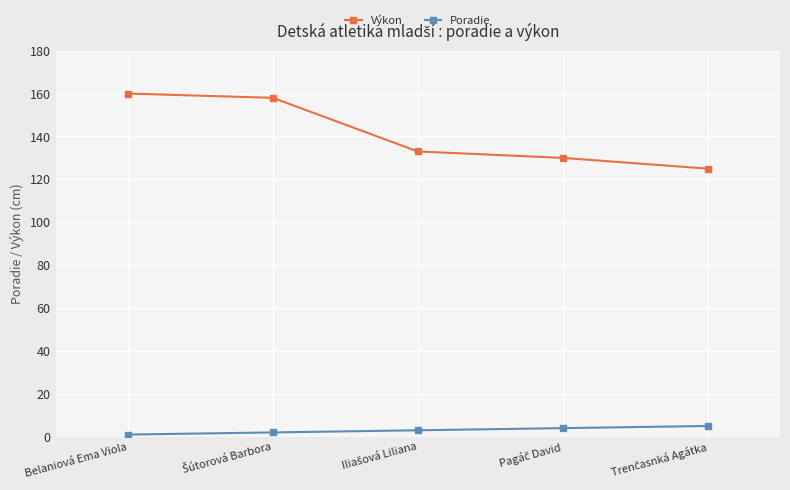

What is the average value of the Poradie series?

3